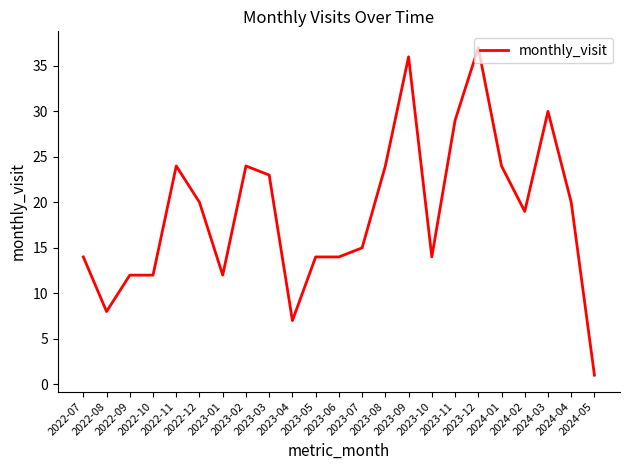

Which label corresponds to the smallest value in the chart?

2024-05